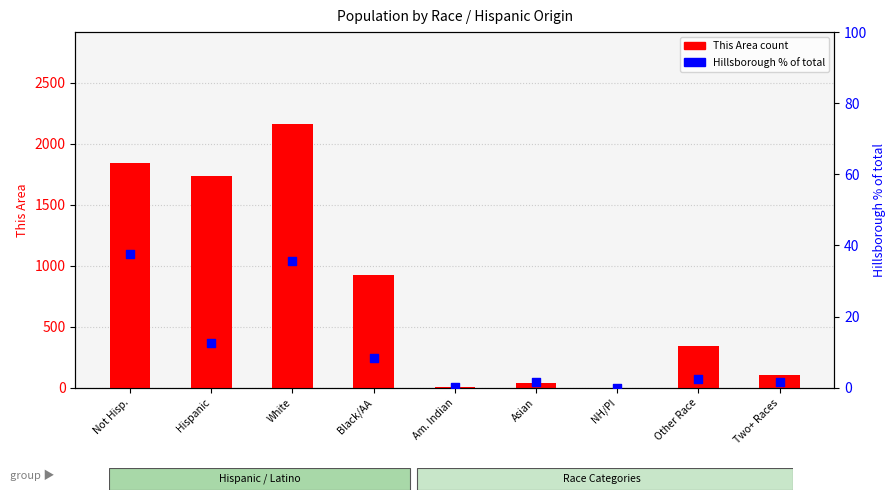

Which series contains the lowest Y value?

Hillsborough % of total